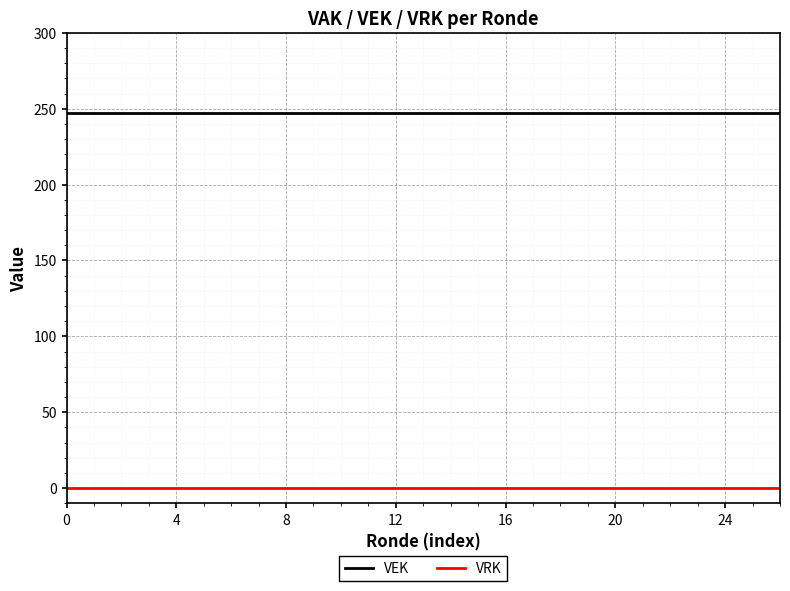

Which series has the largest total across all categories?

VEK